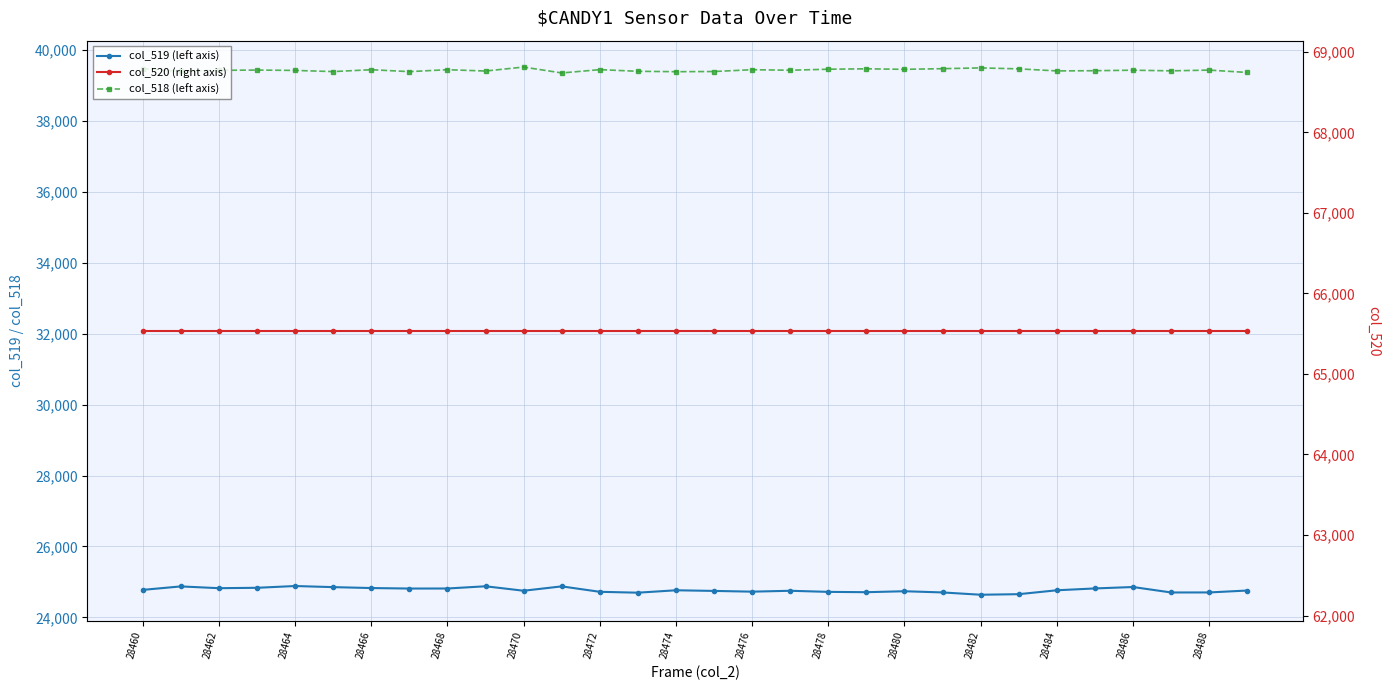

What are all the series names shown in the legend?

col_519 (left axis), col_518 (left axis), col_520 (right axis)